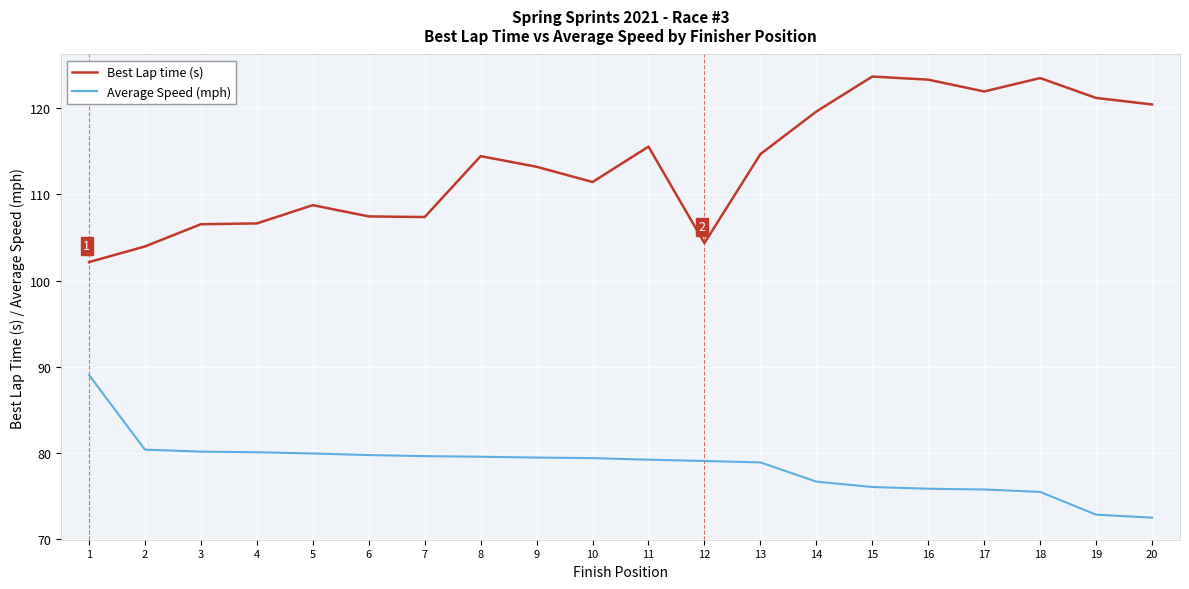

What is the spread (max minus min) of values at 5?

28.8